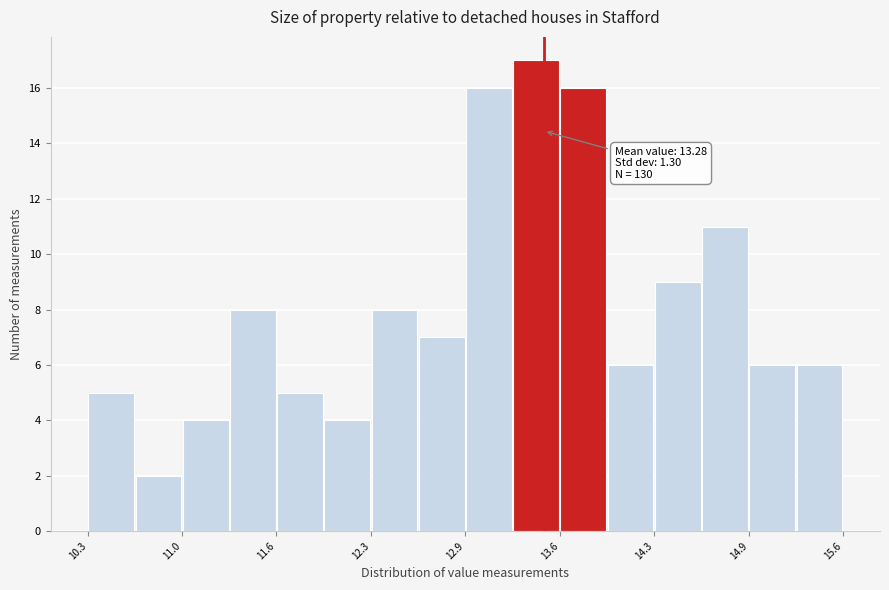

Around what value on the x-axis is the tallest bar? Give the approximate position of its centre, as read against the axis.

13.4